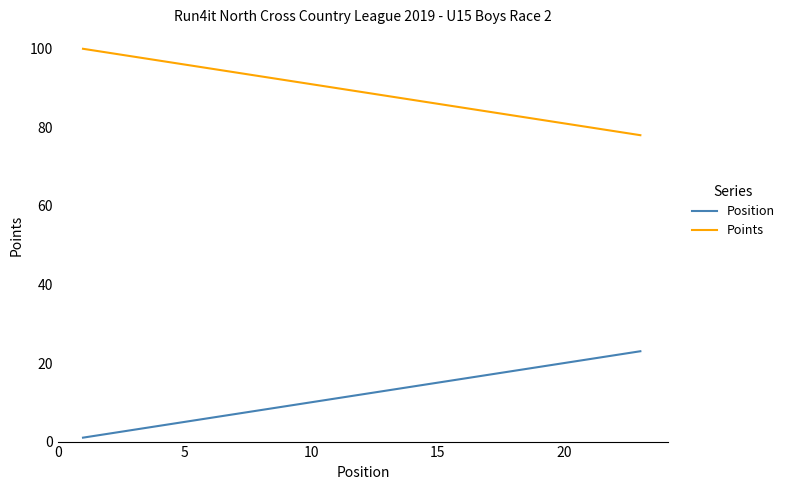

Reading left to right, transcribe all the data shown in this chart.

Position: 1	2	3	4	5	6	7	8	9	10	11	12	13	14	15	16	17	18	19	20	21	22	23
Points: 100	99	98	97	96	95	94	93	92	91	90	89	88	87	86	85	84	83	82	81	80	79	78